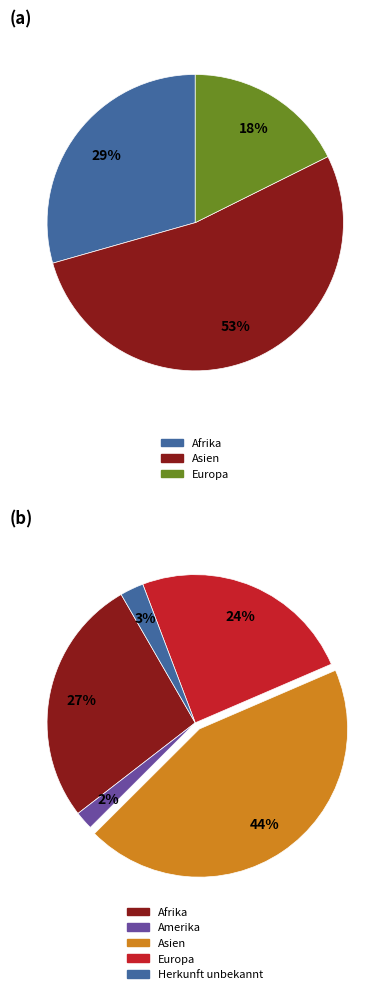

Between Asien and Europa, which is larger?

Asien